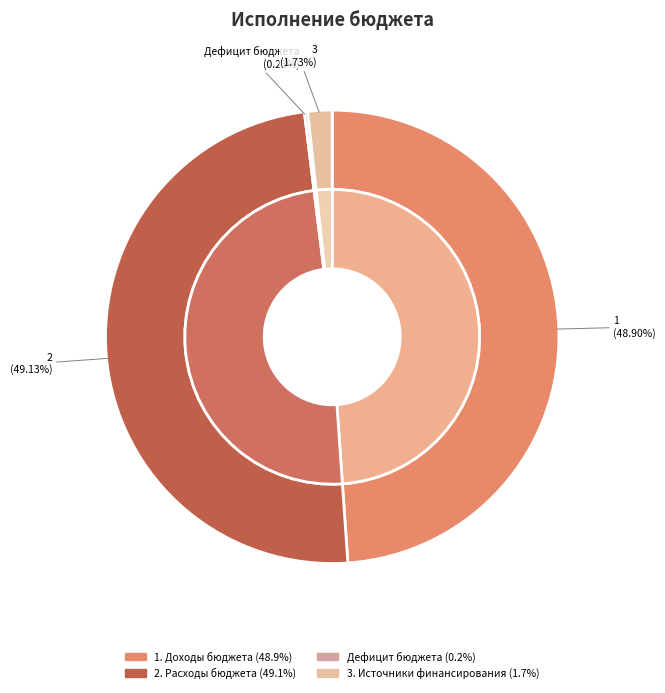

The 3. Источники финансирования slice represents 10% of the pie. True or false?

False